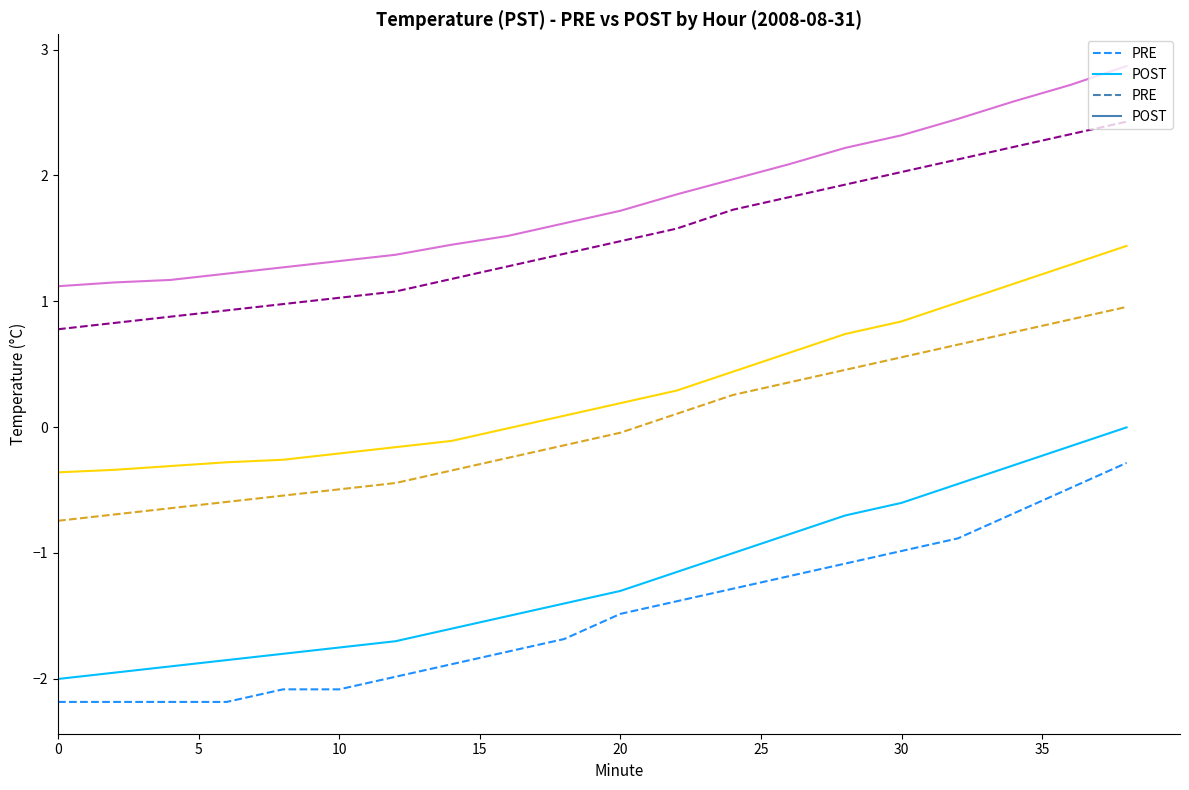

True or false: PRE and POST intersect in this chart.

False